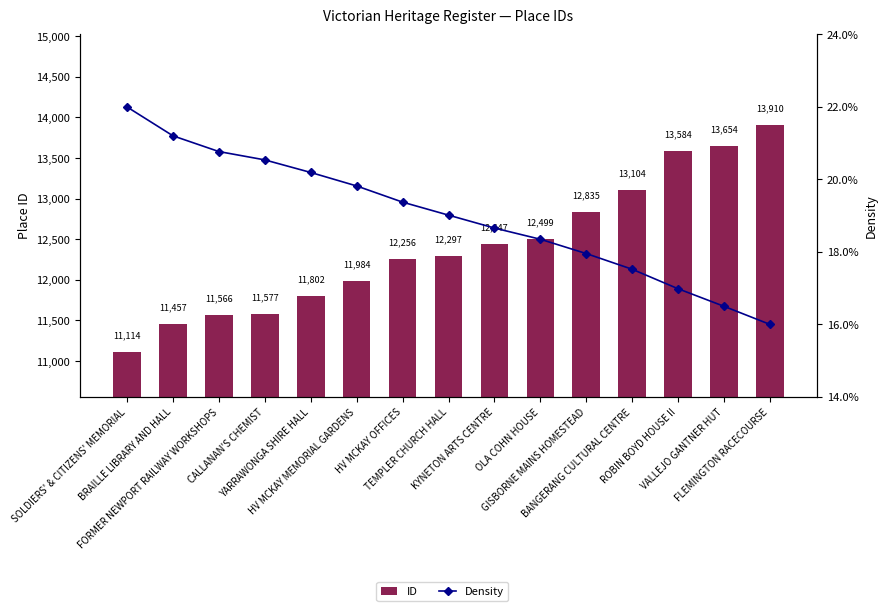

At which label is ID closest to 12512?

OLA COHN HOUSE